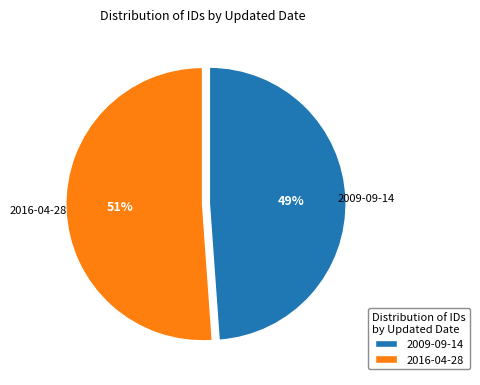

Combined, do 2009-09-14 and 2016-04-28 account for over 50%?

Yes